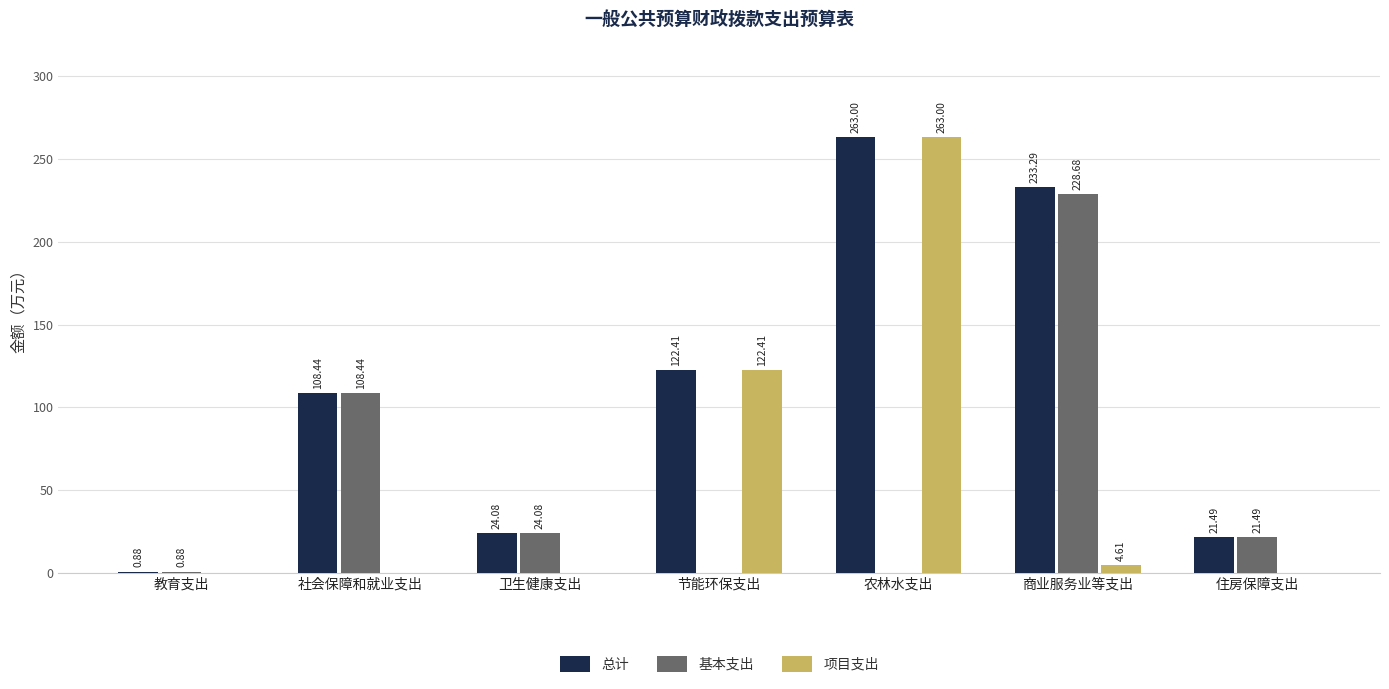

The value of 总计 at 住房保障支出 is 32.2. True or false?

False